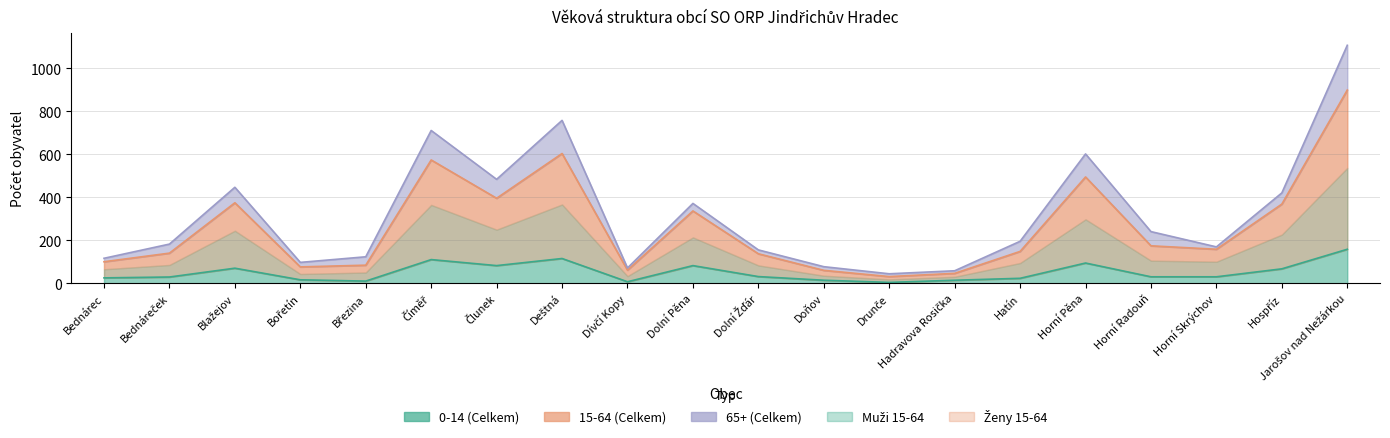

Where is 0-14 (Celkem) nearest to the value 82?

Člunek